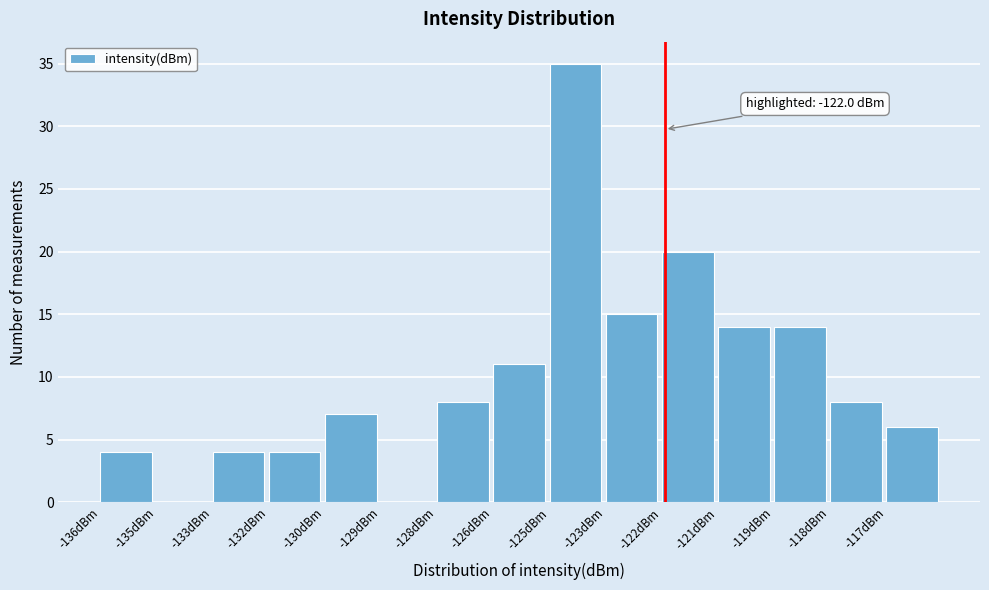

Reading left to right, list all the values displayed in this chart.

-136dBm=4	-135dBm=0	-133dBm=4	-132dBm=4	-130dBm=7	-129dBm=0	-128dBm=8	-126dBm=11	-125dBm=35	-123dBm=15	-122dBm=20	-121dBm=14	-119dBm=14	-118dBm=8	-117dBm=6